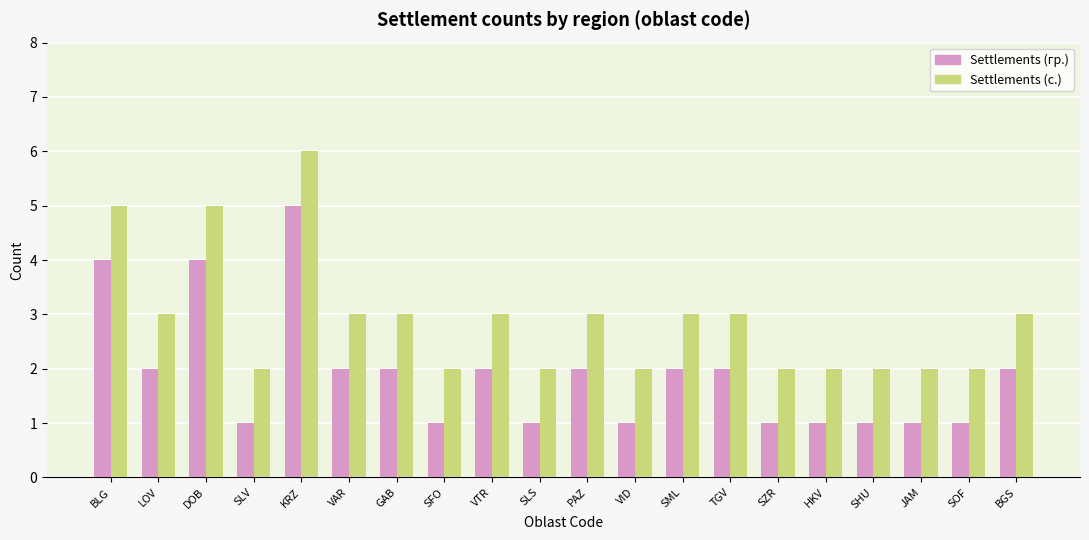

Rank the series by their maximum value, from lowest to highest.

Settlements (гр.), Settlements (с.)